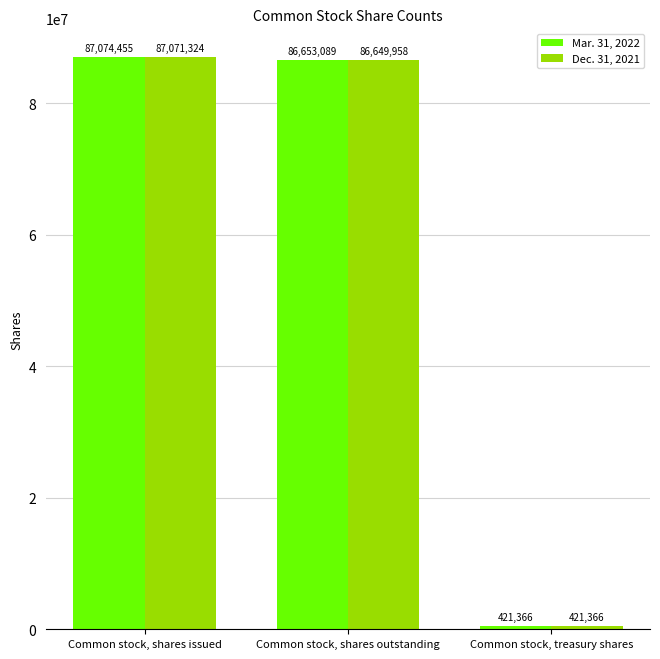

Which series changed the most between Common stock, shares issued and Common stock, treasury shares?

Mar. 31, 2022